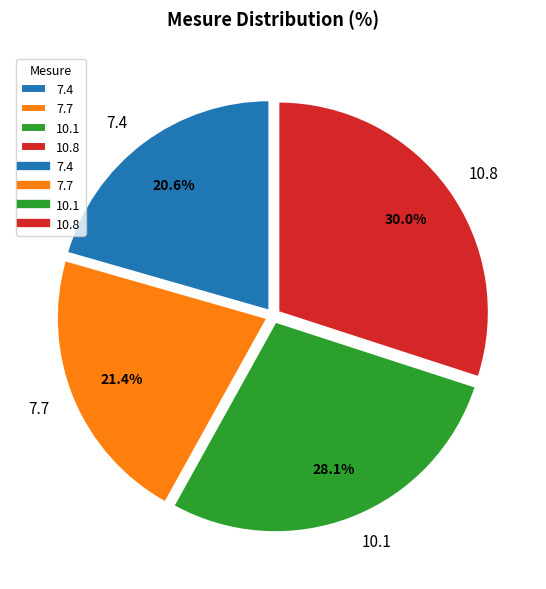

To the nearest percent, what percentage of the pie is 10.8?

30%